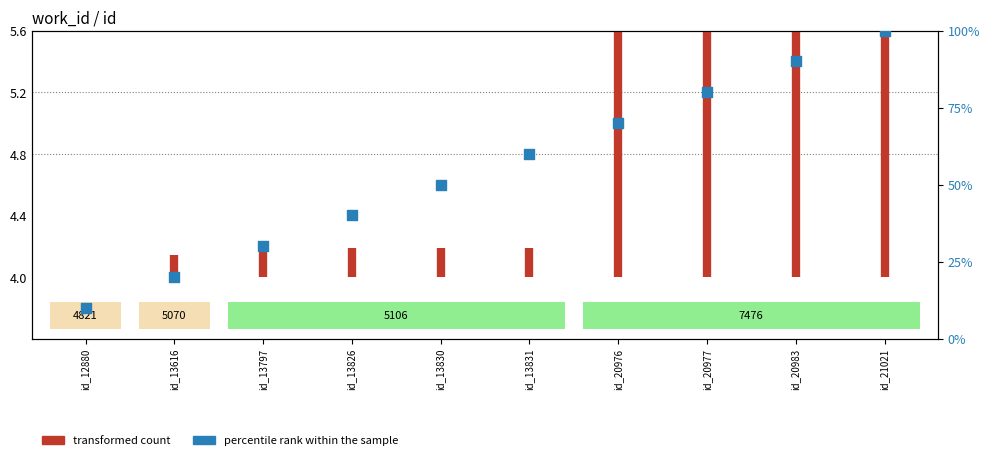

Which series has the widest spread of Y values?

percentile rank within the sample